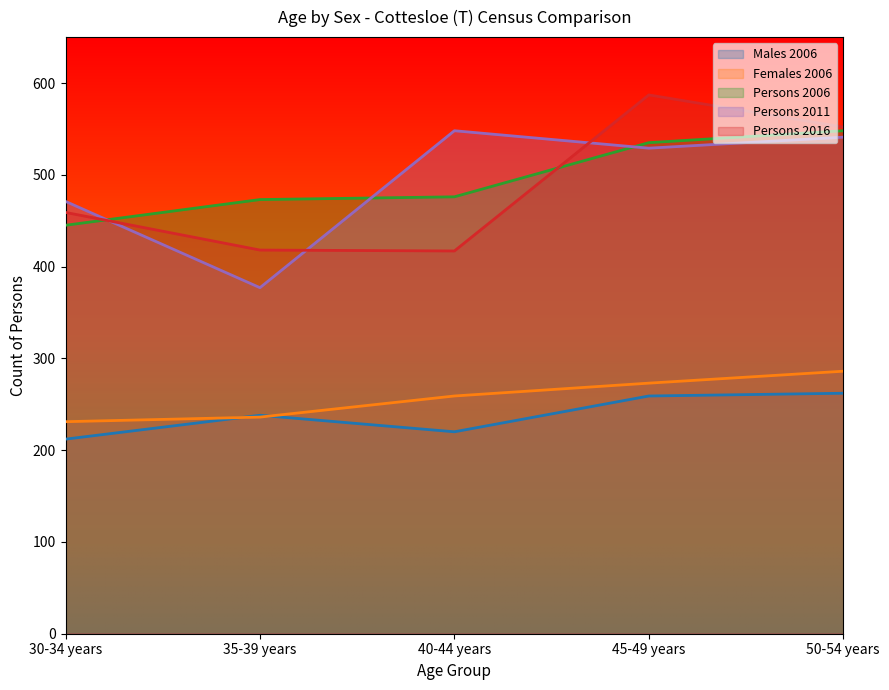

Rank the series at 30-34 years from highest to lowest value.

Persons 2011, Persons 2016, Persons 2006, Females 2006, Males 2006